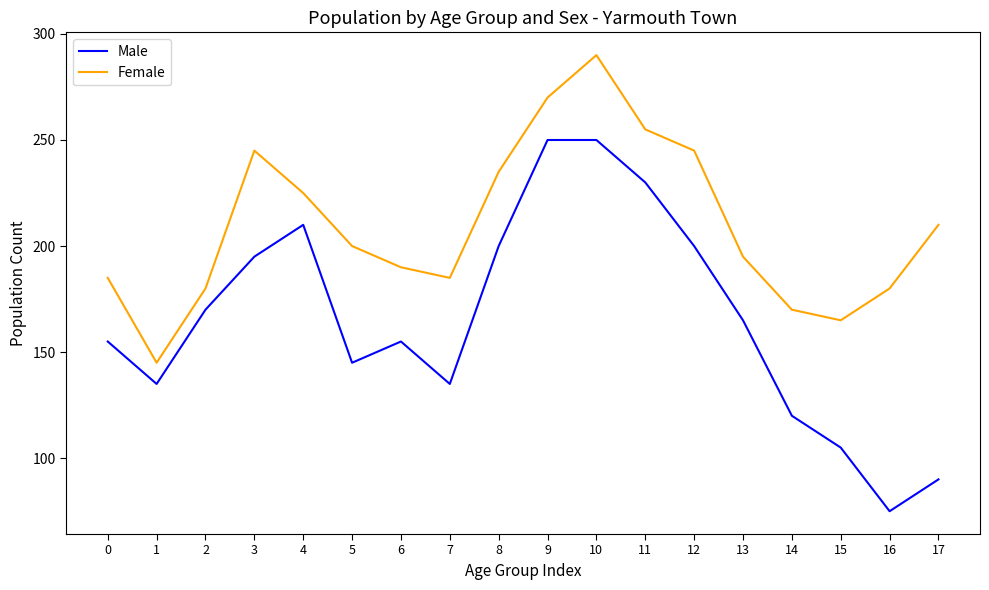

True or false: Female and Male intersect in this chart.

False